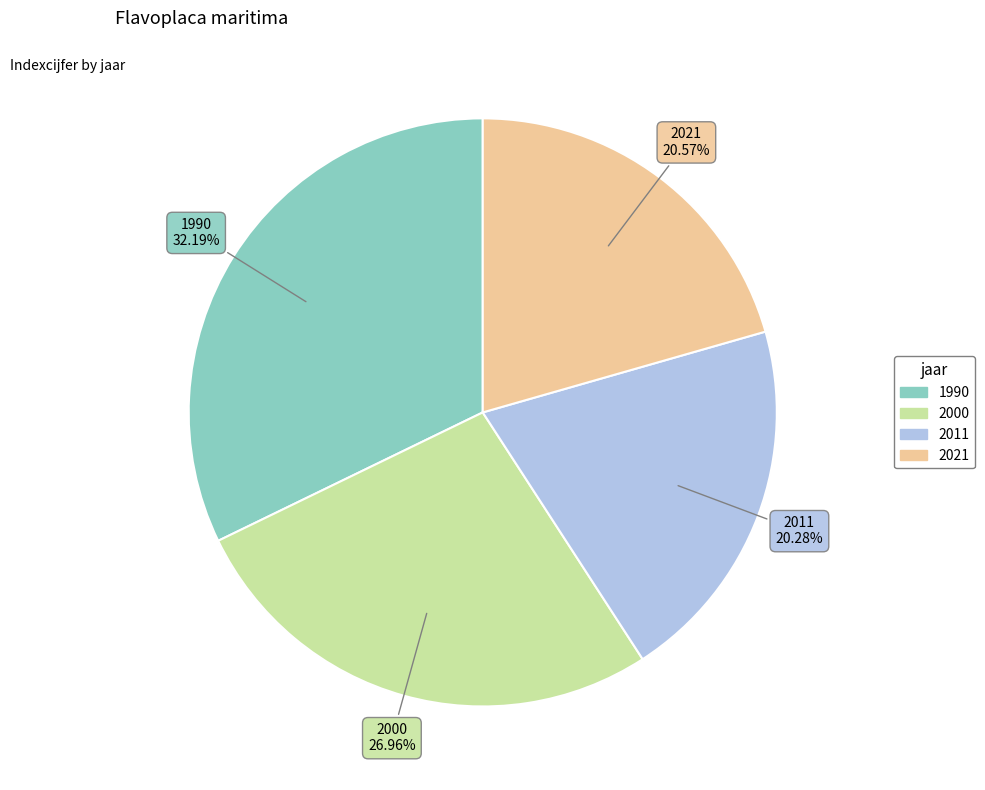

Does 2021 account for over 50% of the chart?

No